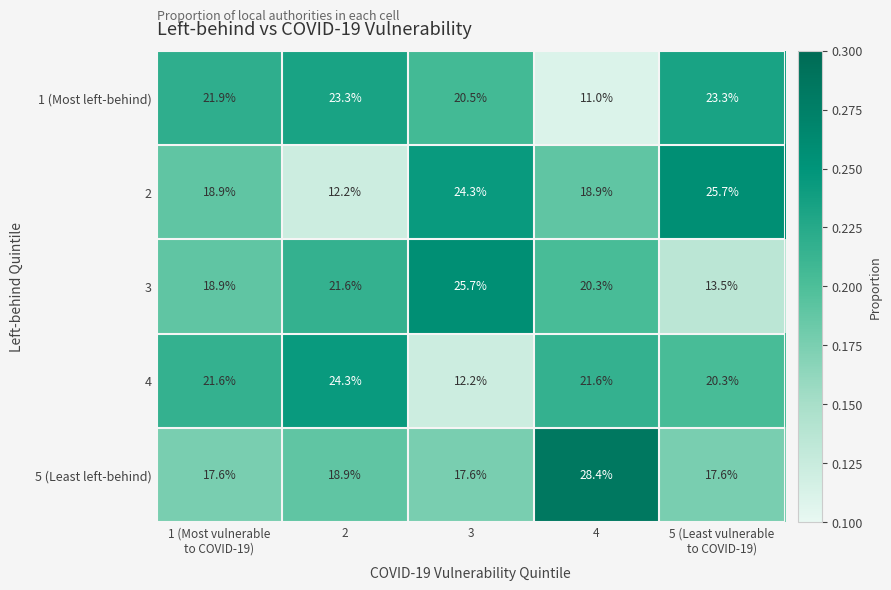

At 3, list the series in order from smallest to largest.

4, 5 (Least left-behind), 1 (Most left-behind), 2, 3